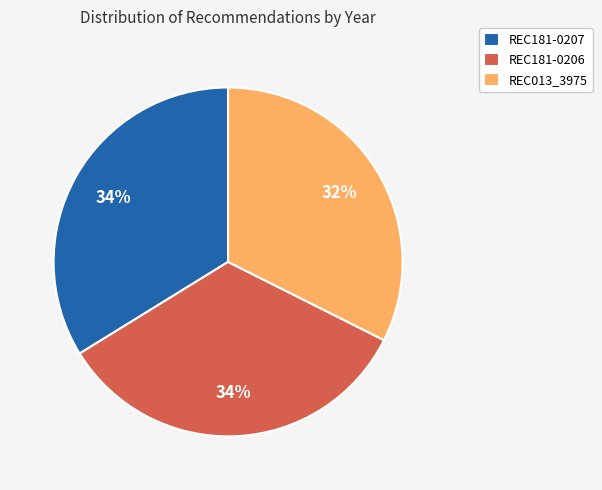

Is there a majority slice in this chart?

No